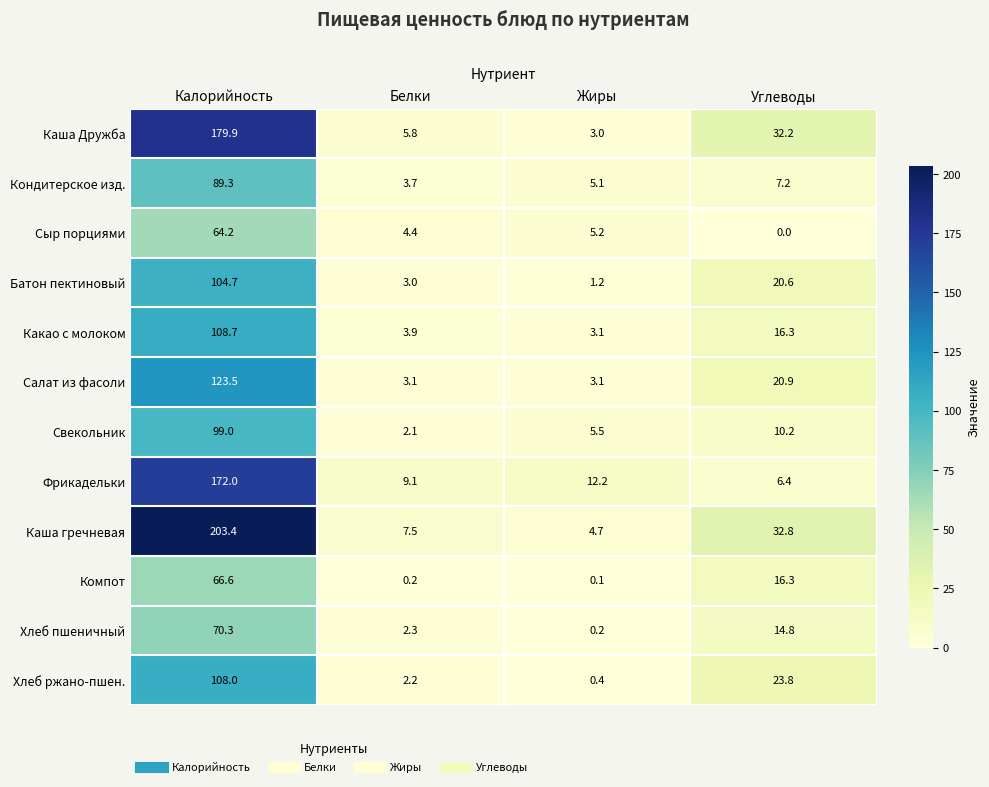

At how many categories does at least one series exceed 131?

1